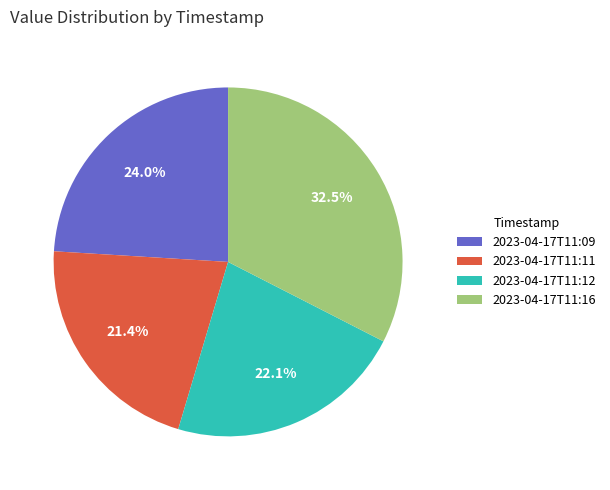

To the nearest percent, what portion does 2023-04-17T11:09 represent?

24%